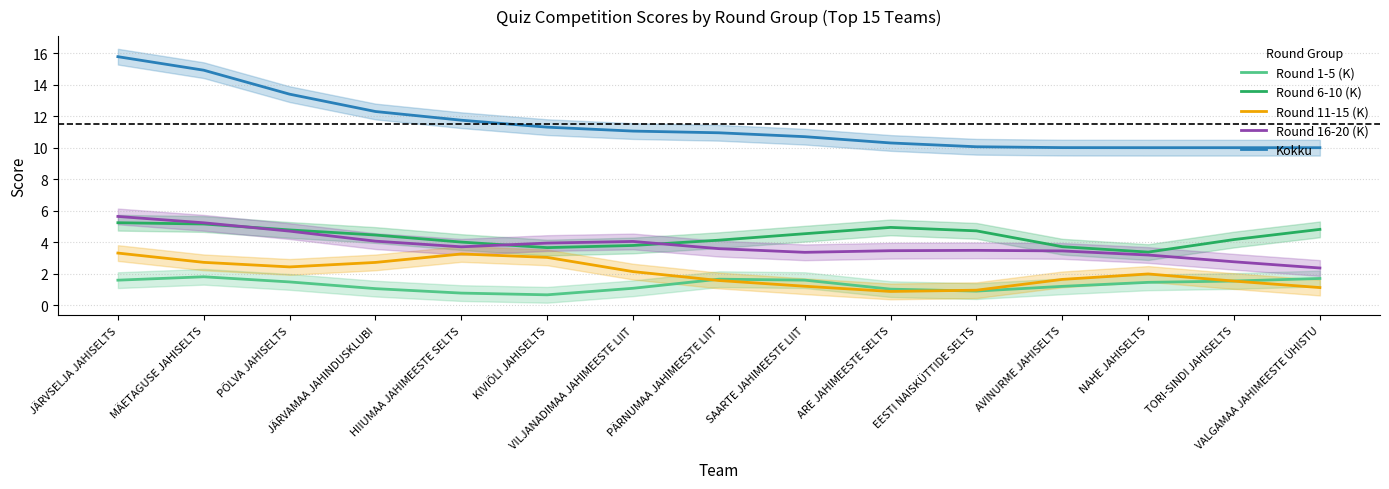

How many lines are shown in the chart?

5